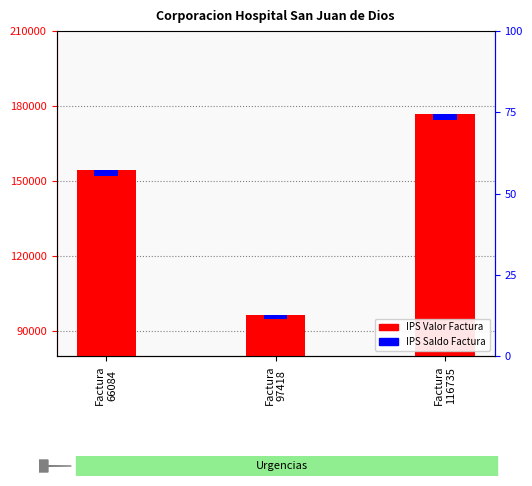

The chart shows a value of 154436 at Factura
66084. True or false?

True